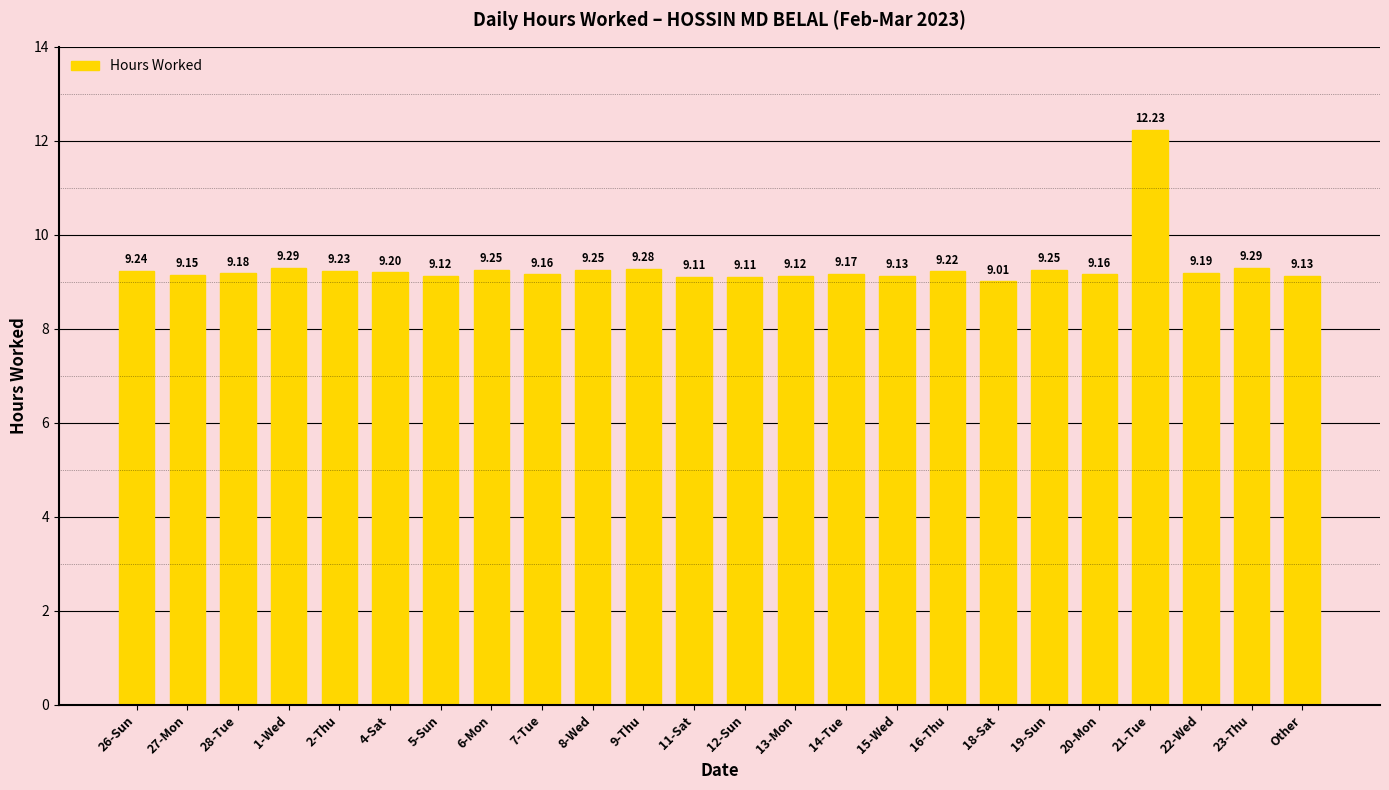

What is the difference between the maximum and minimum values?

3.2